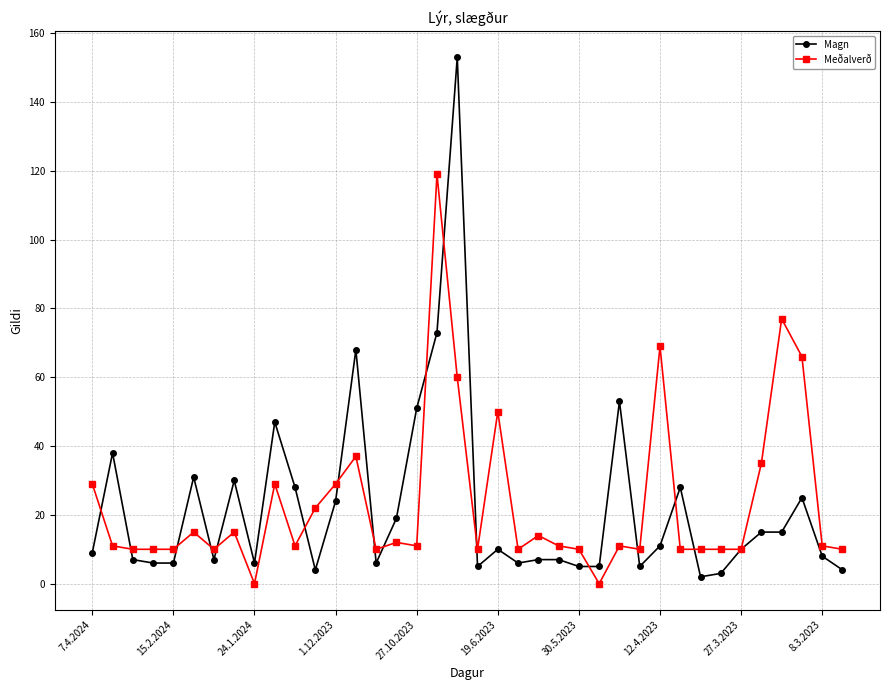

Which series has the widest spread of values?

Magn